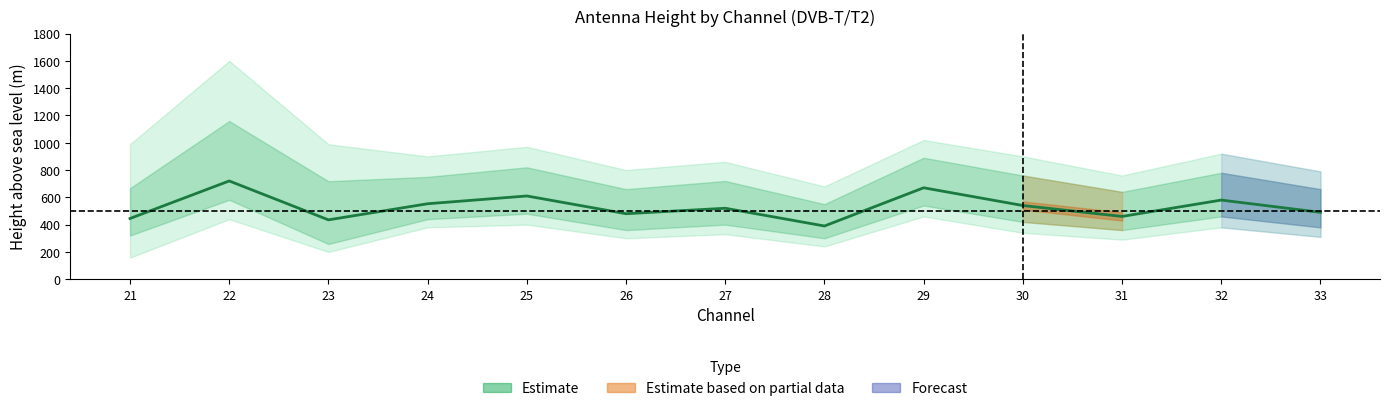

How many interior local peaks (higher than both neighbors) does the data have?

5